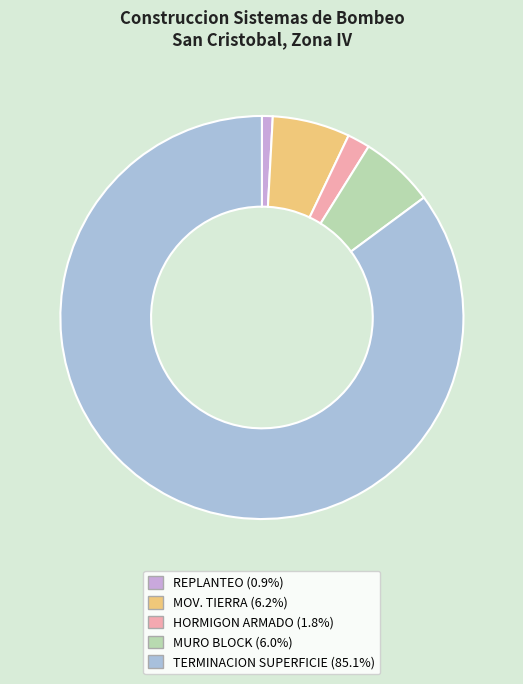

Is there a majority slice in this chart?

Yes